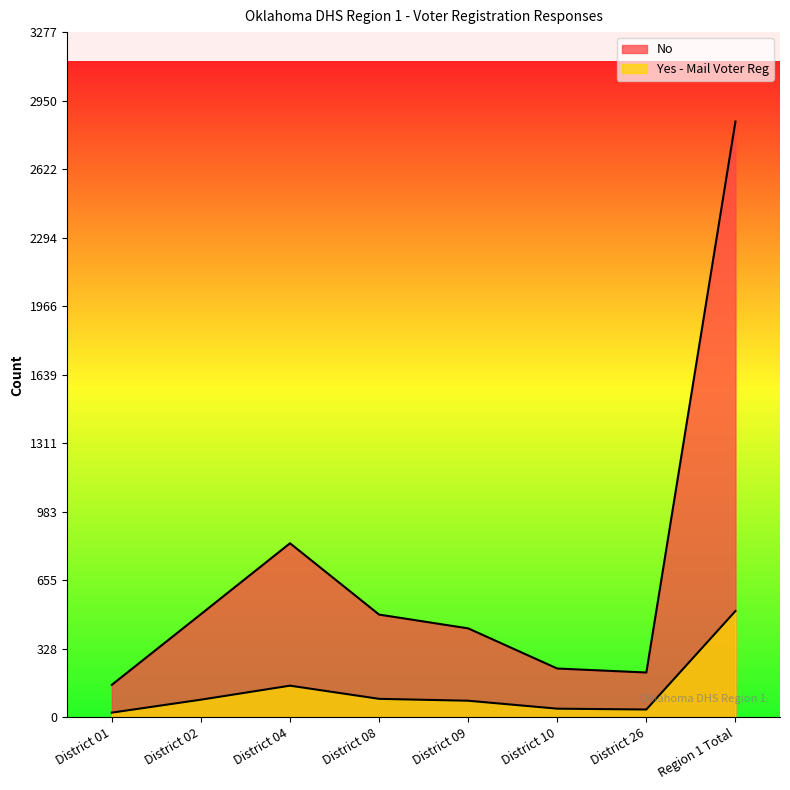

Reading left to right, what are all the values shown in this chart?

No: District 01=156	District 02=494	District 04=833	District 08=492	District 09=426	District 10=234	District 26=215	Region 1 Total=2850
Yes: District 01=23	District 02=85	District 04=152	District 08=89	District 09=80	District 10=42	District 26=38	Region 1 Total=509